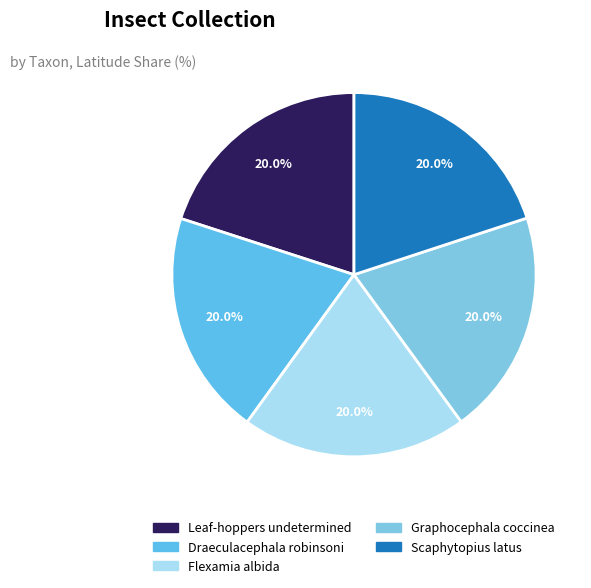

Does Flexamia albida account for over 50% of the chart?

No